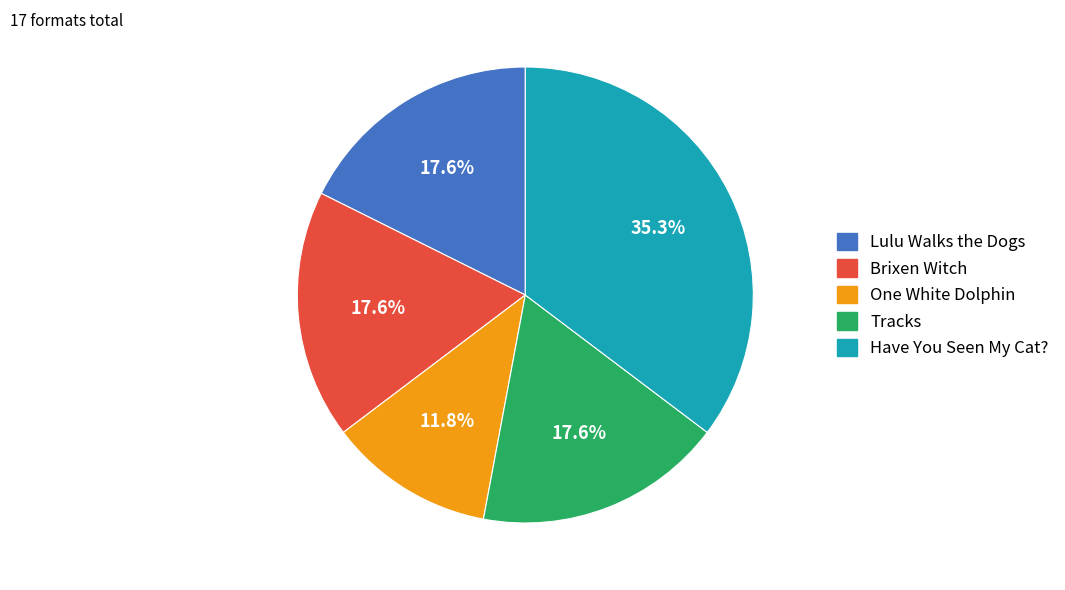

To the nearest percent, what percentage of the pie is Have You Seen My Cat??

35%